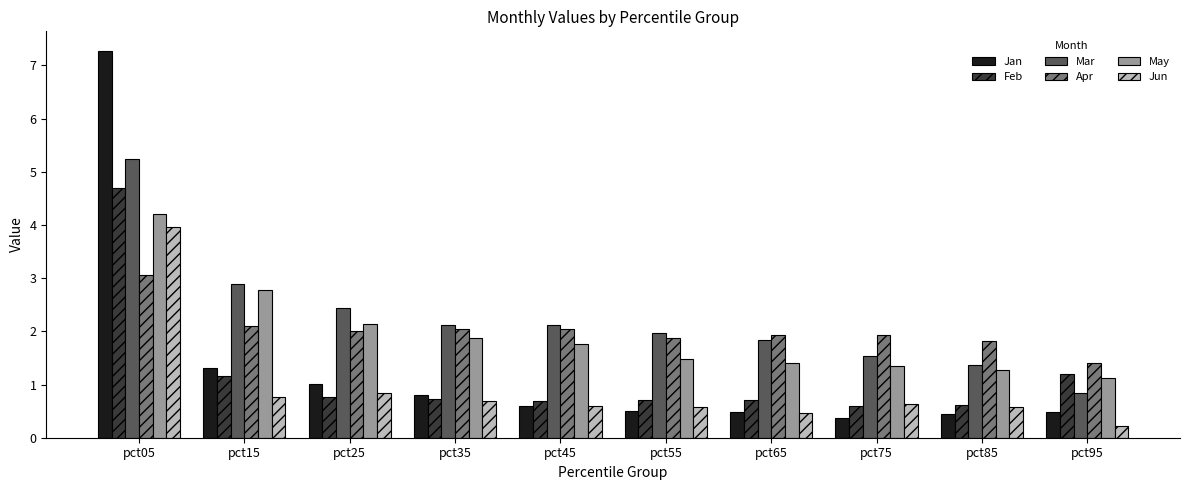

Between pct05 and pct25, which series saw the biggest shift?

Jan